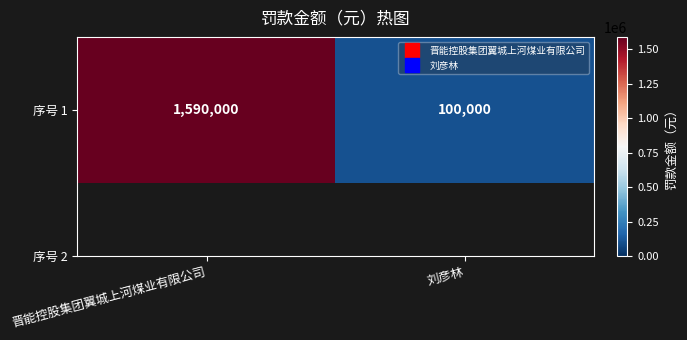

How many distinct data groups are displayed?

1